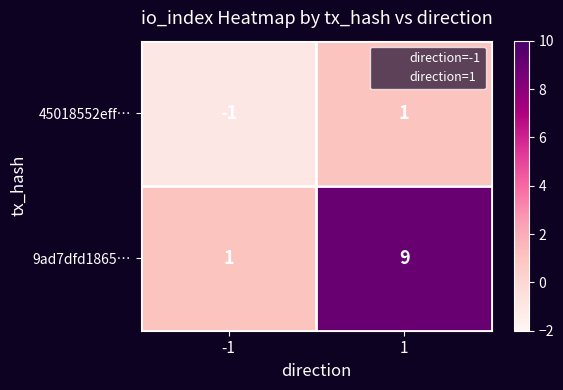

What is the maximum value shown in the chart?

9